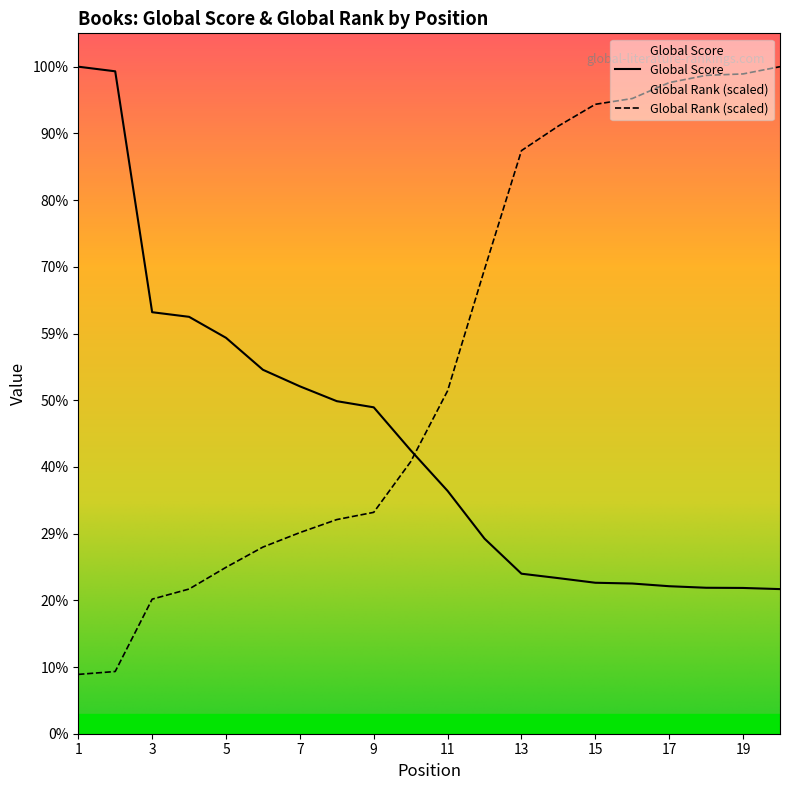

Rank the series at 9 from lowest to highest value.

Global Rank (scaled), Global Score